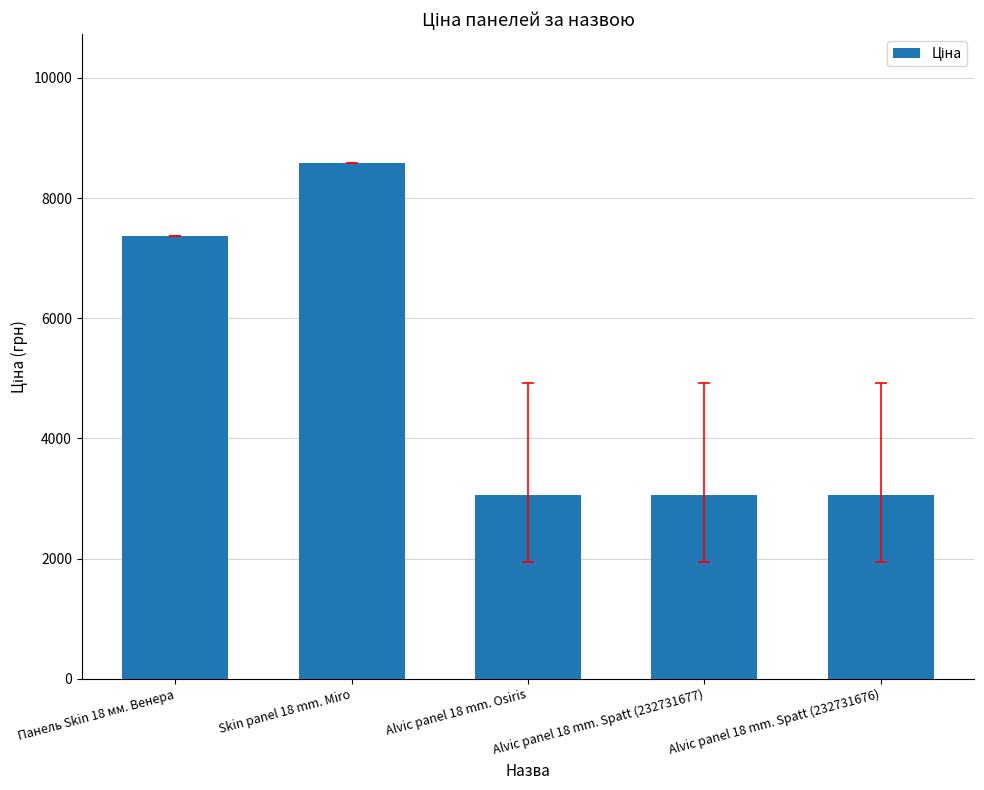

What is the difference between the maximum and minimum values?

5521.5